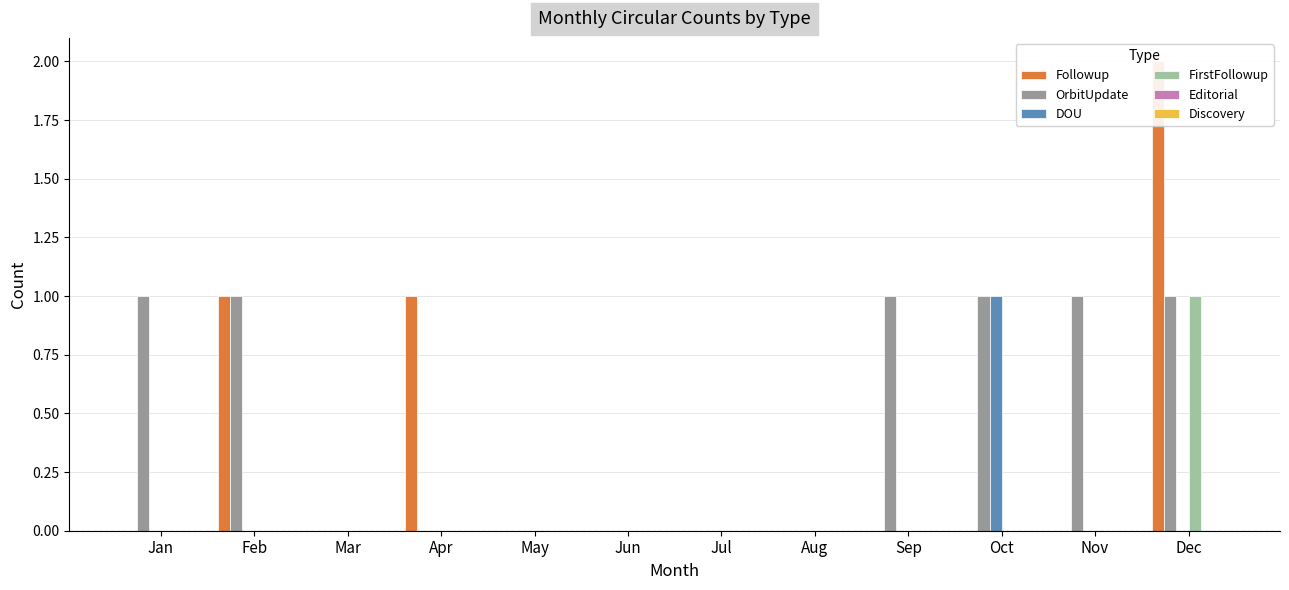

What is the value of the OrbitUpdate bar at the 2nd from the left?

1